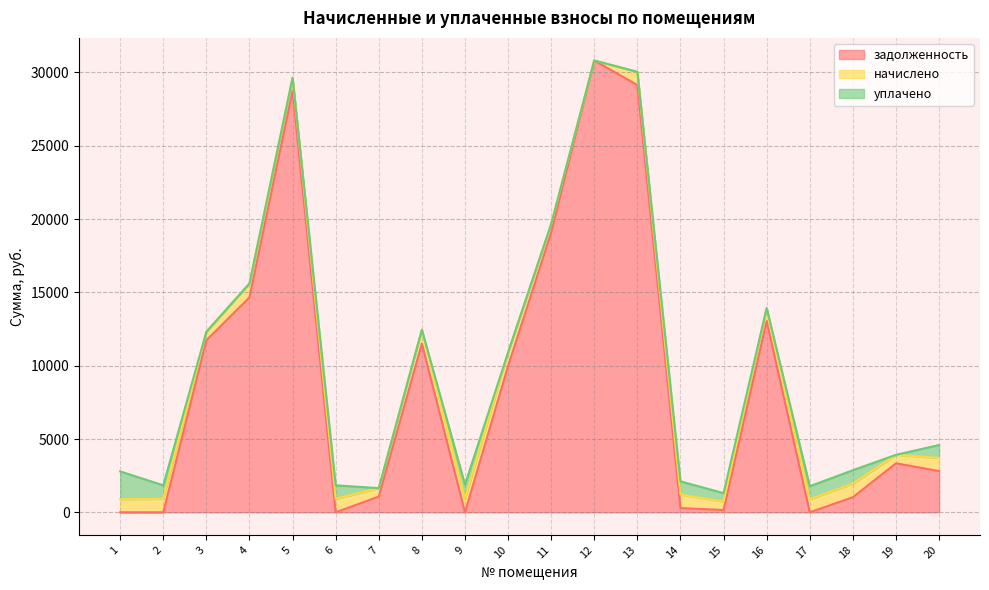

Is it true that задолженность equals 8980.3 at 11?

False